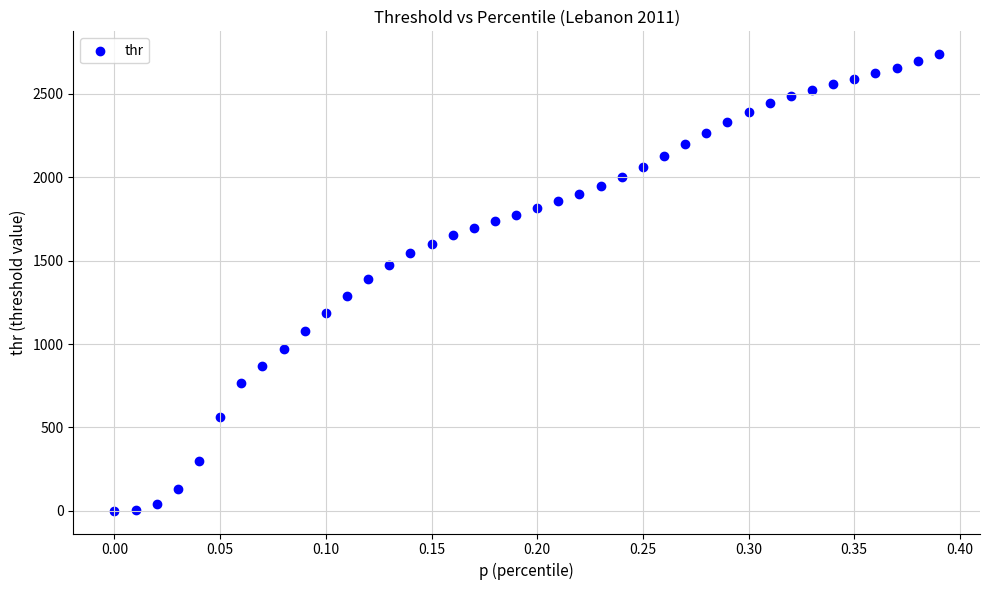

What is the range of Y values (max minus min)?

2736.1